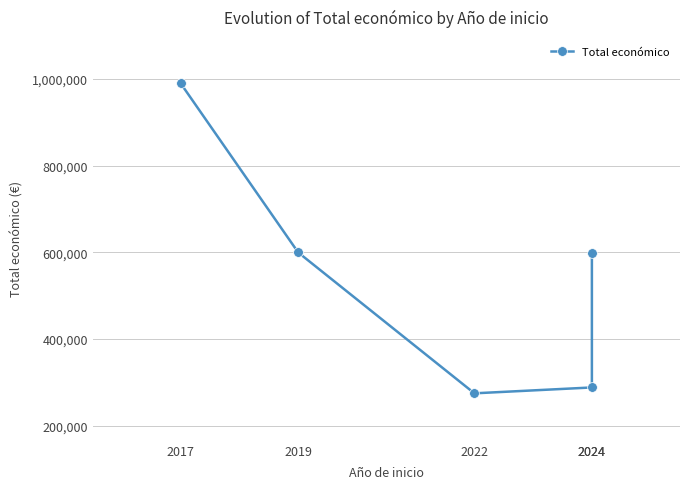

Which has a higher value, 2017 or 2019?

2017